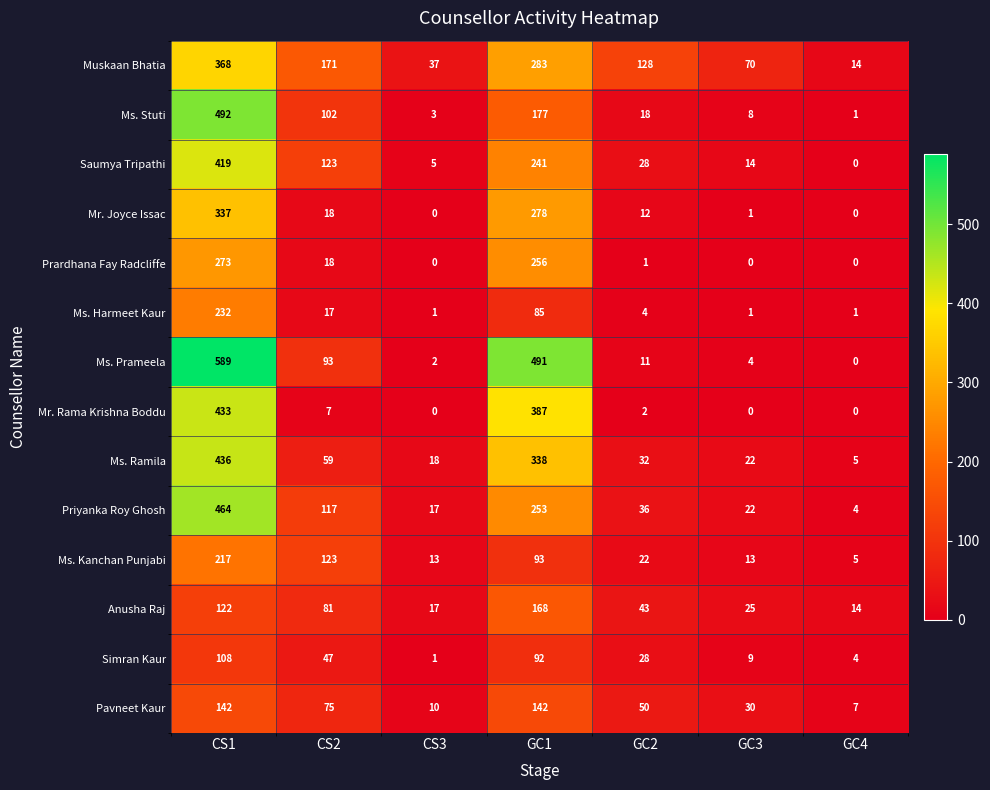

True or false: Muskaan Bhatia has a value of 20 at GC4.

False